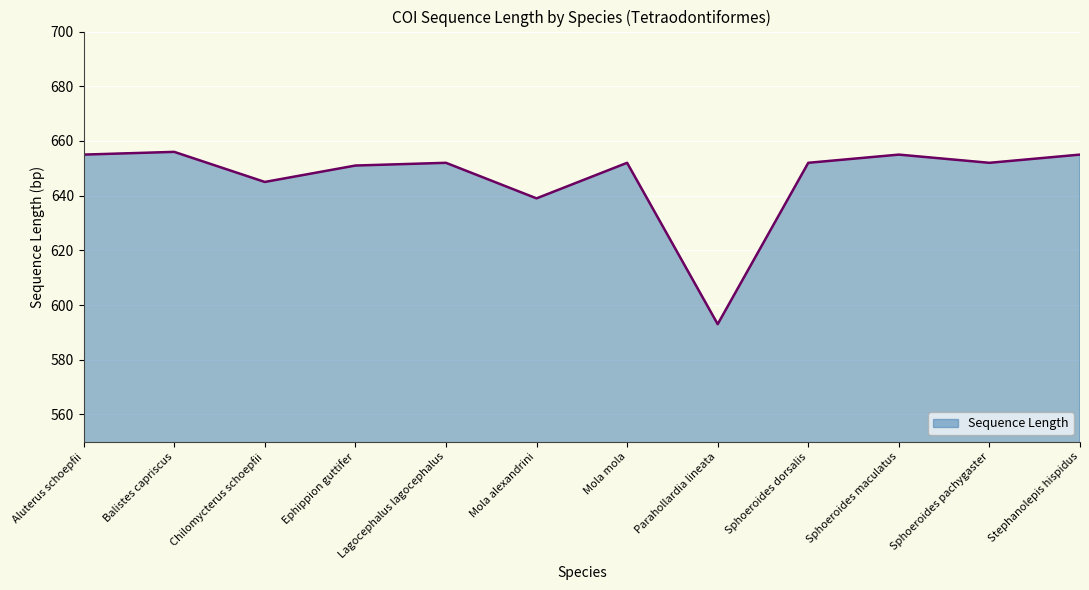

Approximately how many times larger is the value at Lagocephalus lagocephalus compared to Stephanolepis hispidus?

1.0